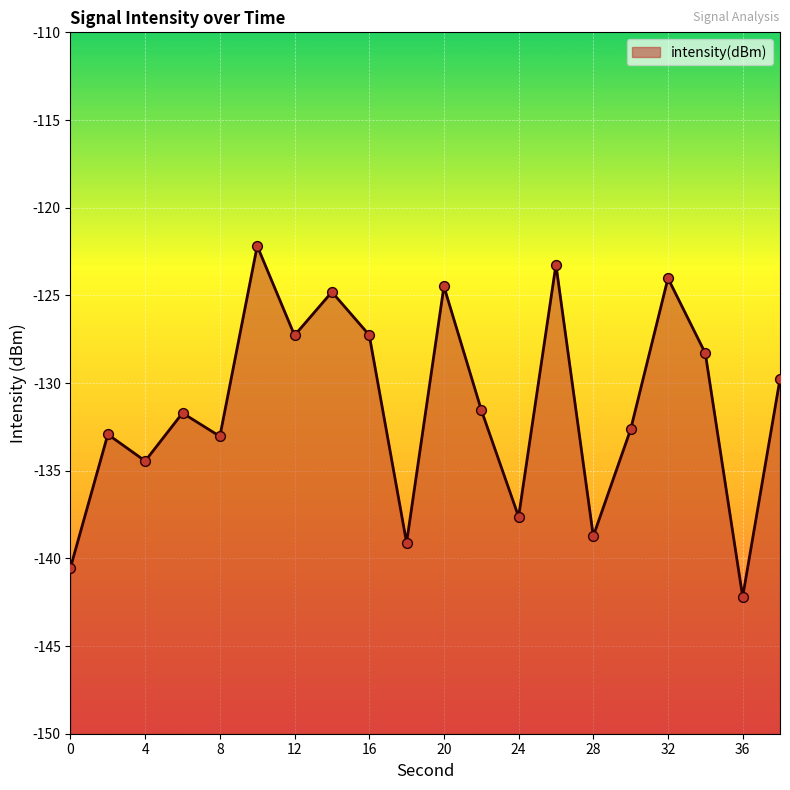

Which has a higher value, 30 or 22?

22